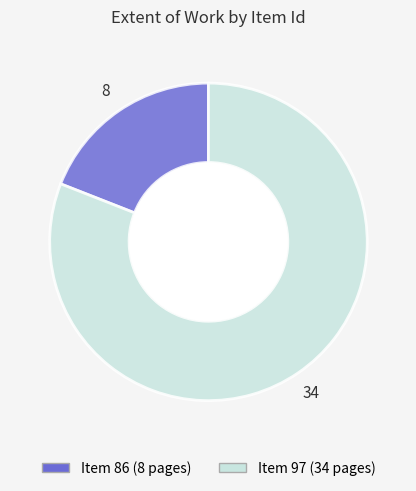

Does any single category account for the majority?

Yes